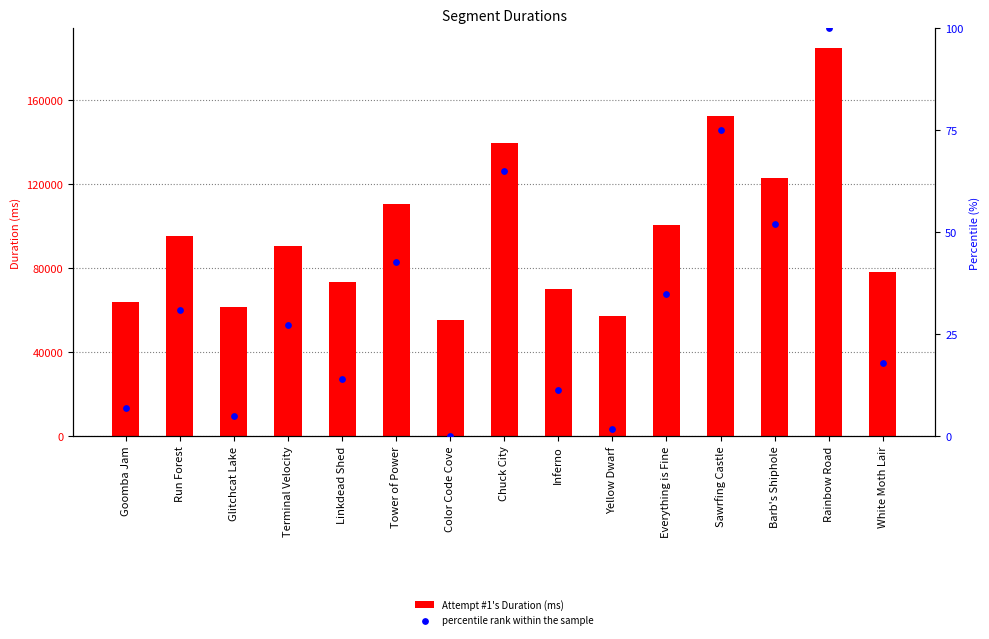

Which series contains the lowest Y value?

percentile rank within the sample